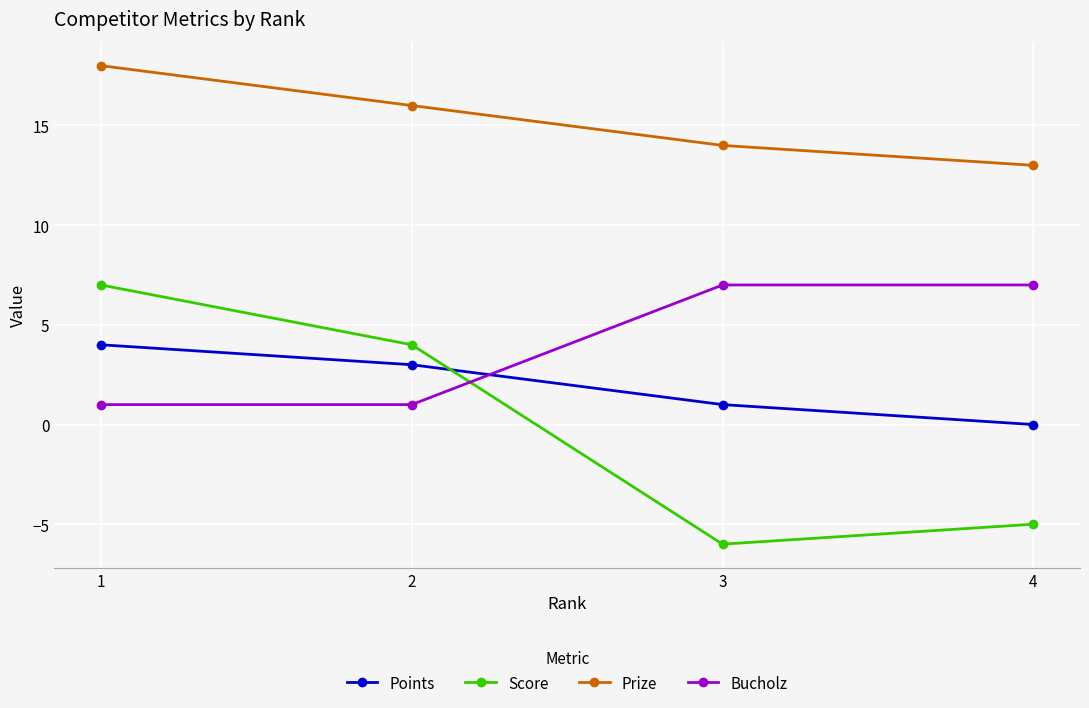

Between 1 and 4, which series saw the biggest shift?

Score